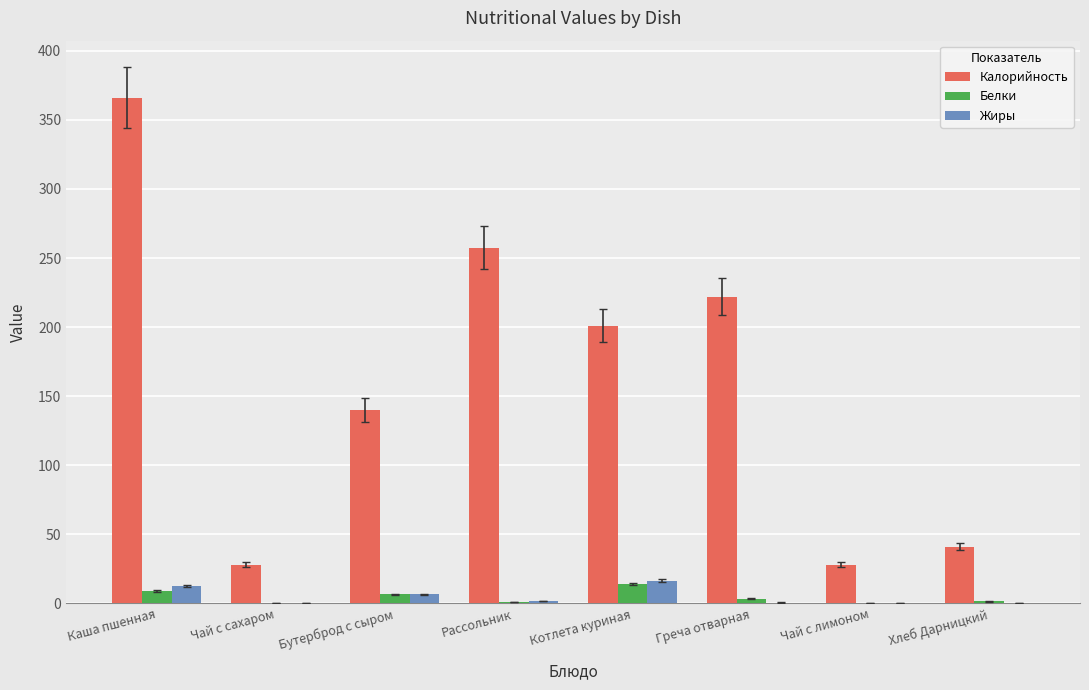

The value of Калорийность at Чай с сахаром is 28.0. True or false?

True